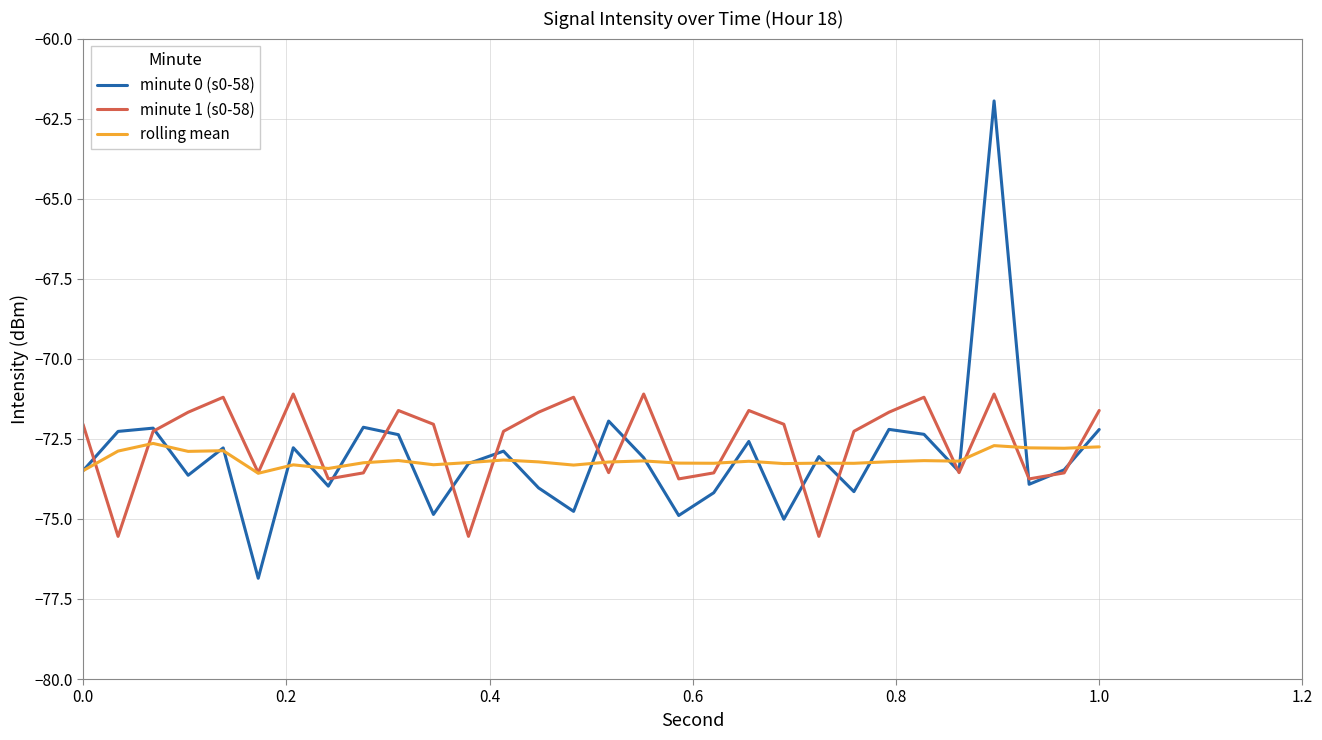

Which series has the largest range (max minus min)?

minute 0 (s0-58)